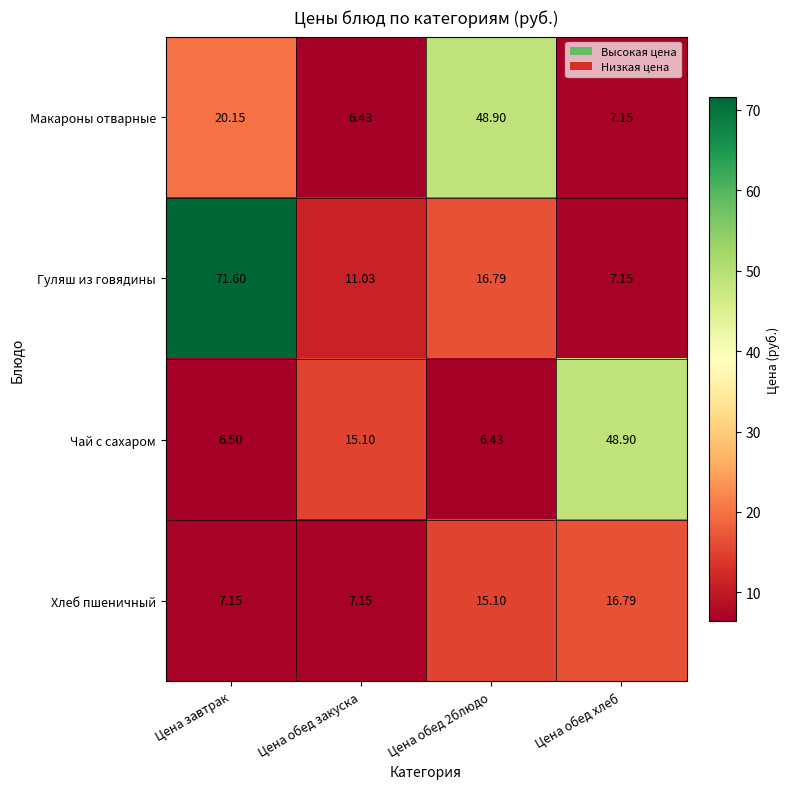

Is the value of Макароны отварные at Цена завтрак greater than the value of Гуляш из говядины at Цена обед закуска?

Yes